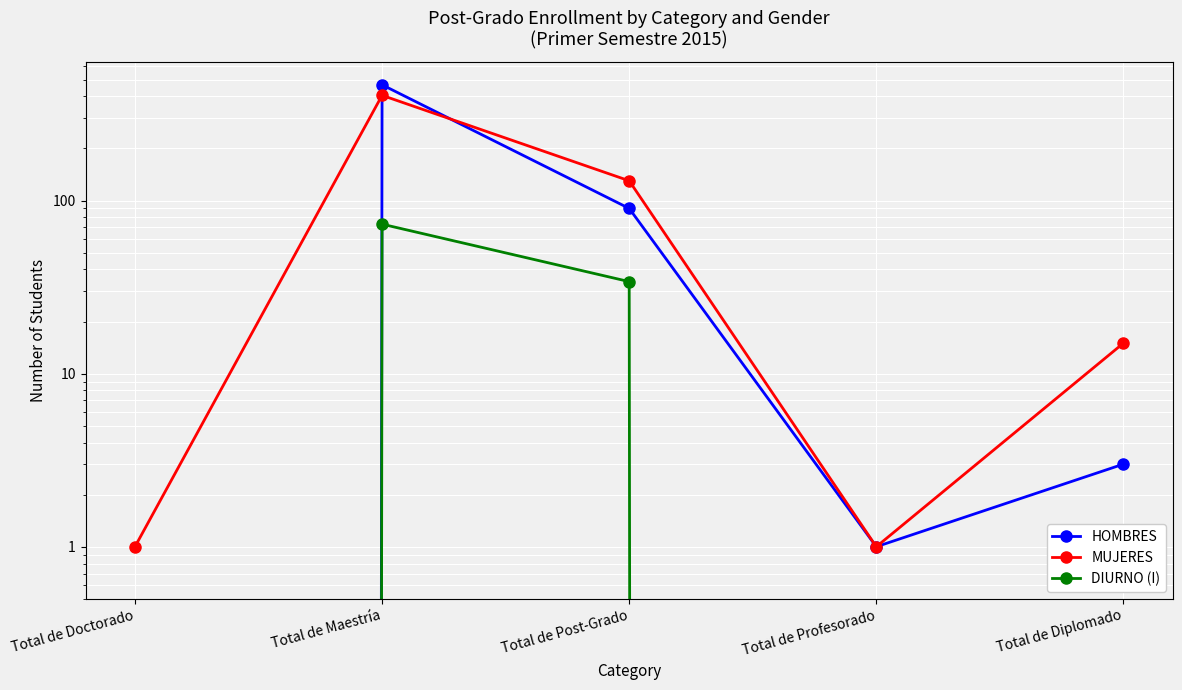

Reading left to right, extract all data points from this chart.

HOMBRES: 0	466	90	1	3
MUJERES: 1	405	130	1	15
DIURNO (I): 0	73	34	0	0